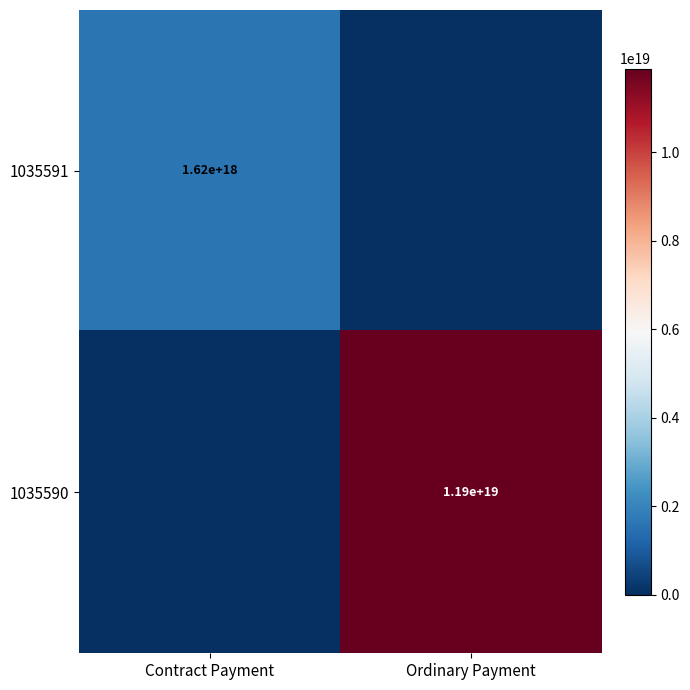

The value of 1035591 at Contract Payment is 1620000000000000000. True or false?

True